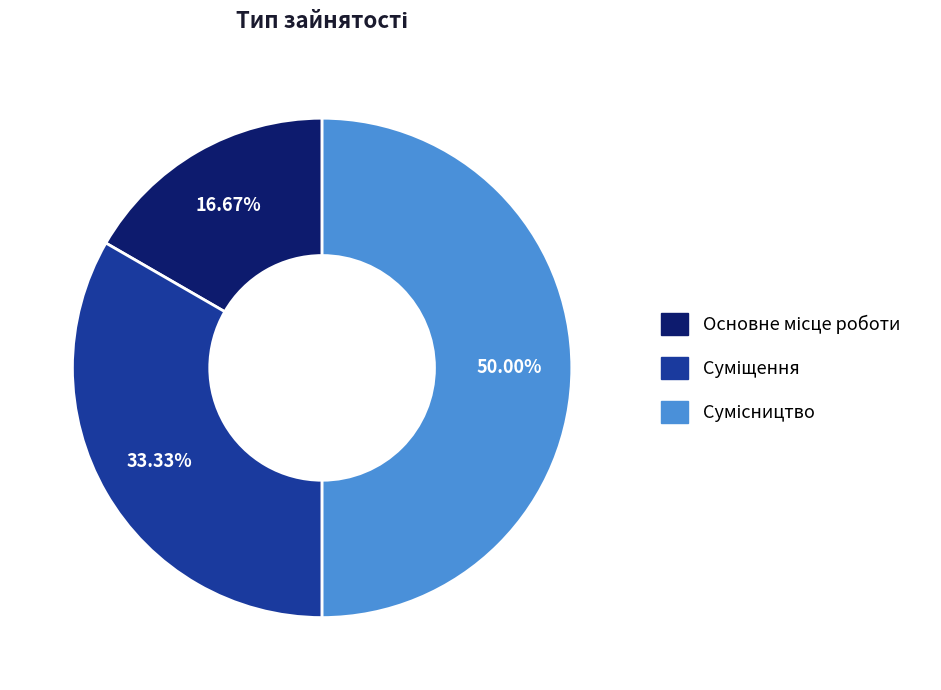

Is the sum of Сумісництво and Основне місце роботи greater than half?

Yes